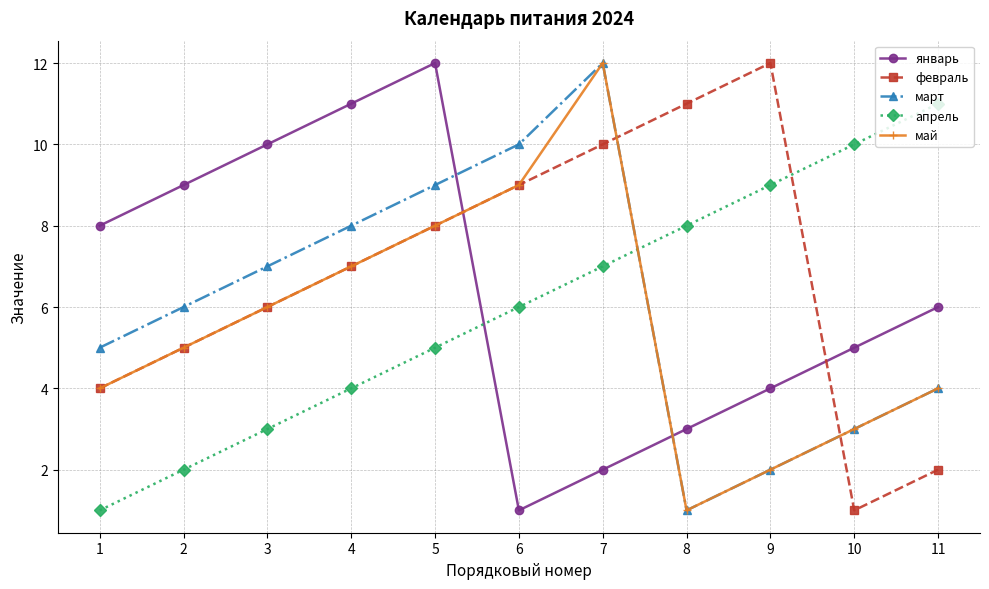

Does the chart have visible grid lines?

Yes